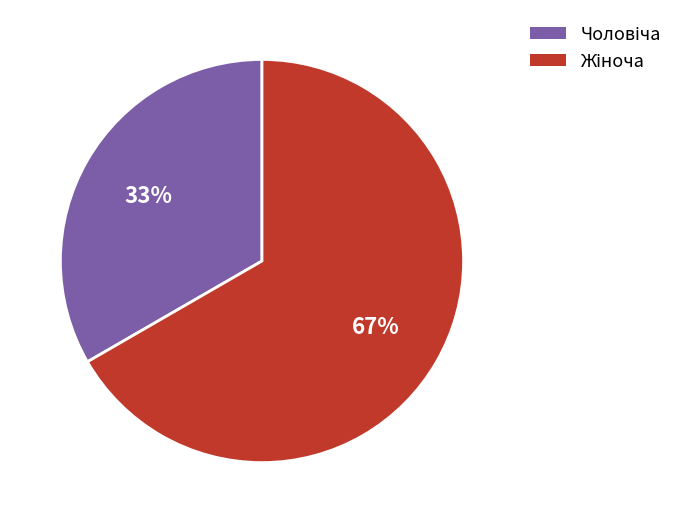

Count the number of slices in the pie.

2